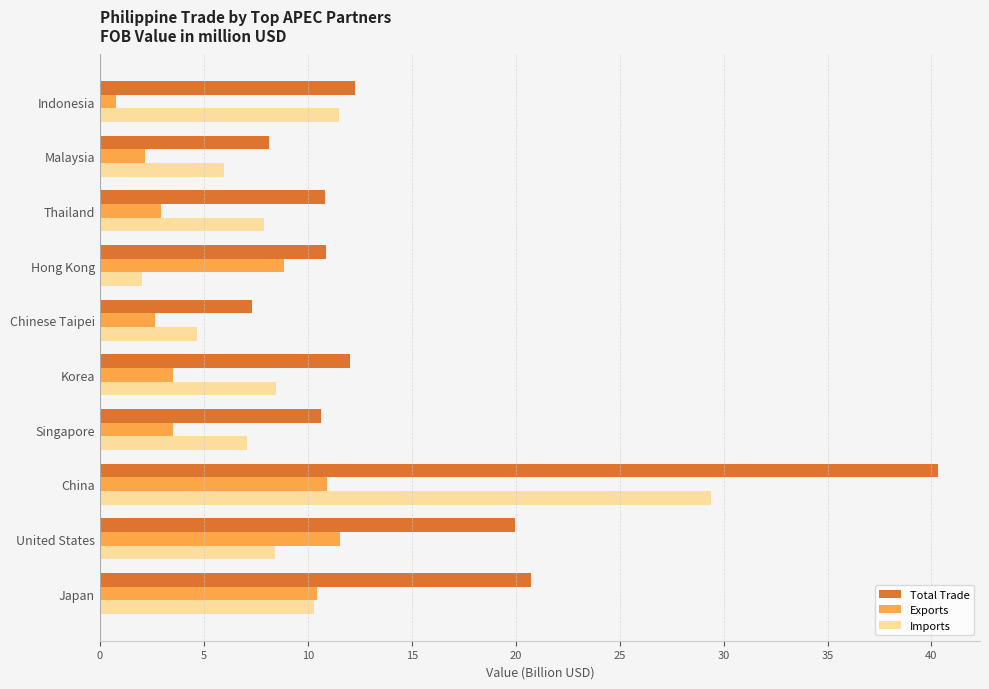

Is the value of Total Trade at Singapore greater than the value of Exports at Korea?

Yes